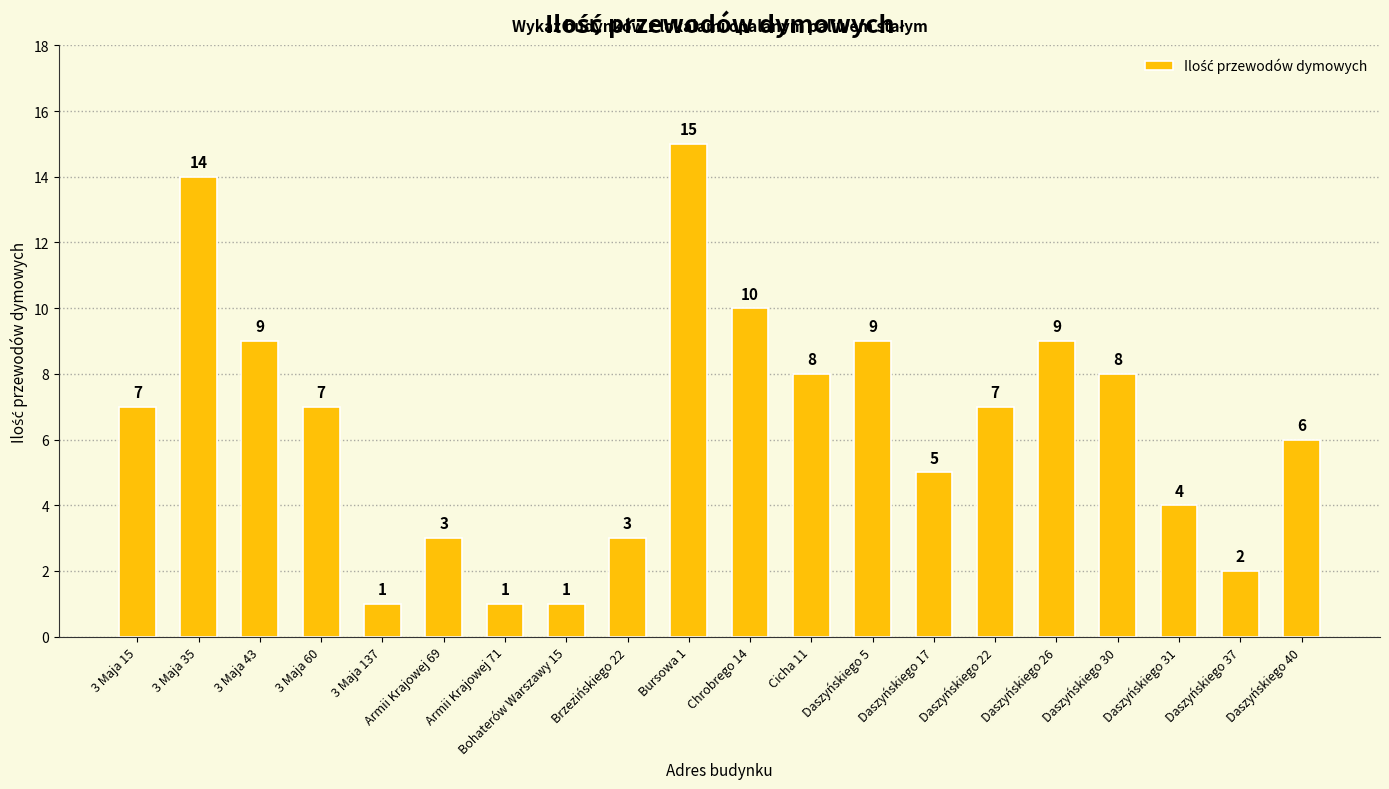

What is the greatest value displayed?

15